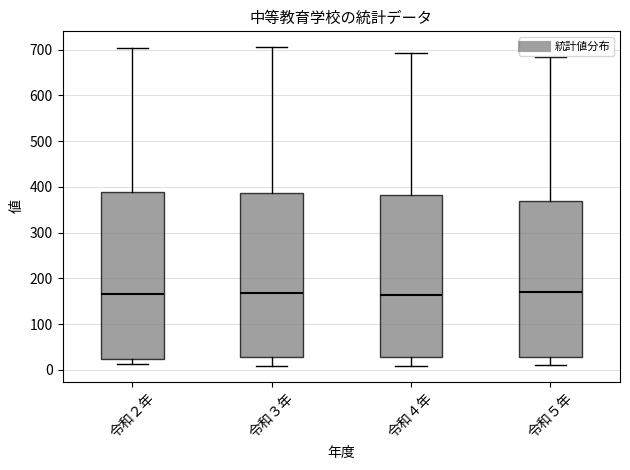

Reading left to right, transcribe this box plot: for each box, give where its median line is, the range the box spans, and where its two whiskers end, as read against the y-axis. The values are not printed on the chart, so give them approximately, as read against the axis.

令和２年: median 170, box 20 to 390, whiskers 10 to 700
令和３年: median 170, box 30 to 390, whiskers 10 to 710
令和４年: median 160, box 30 to 380, whiskers 10 to 690
令和５年: median 170, box 30 to 370, whiskers 10 to 680